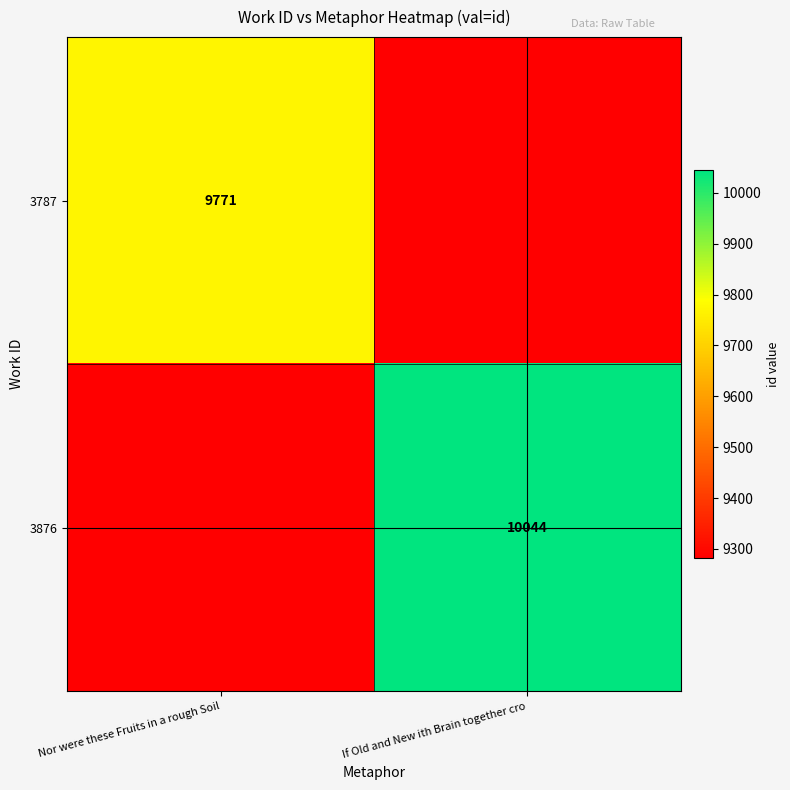

Is the value of 3876 at If Old and New ith Brain together cro greater than the value of 3787 at Nor were these Fruits in a rough Soil?

Yes